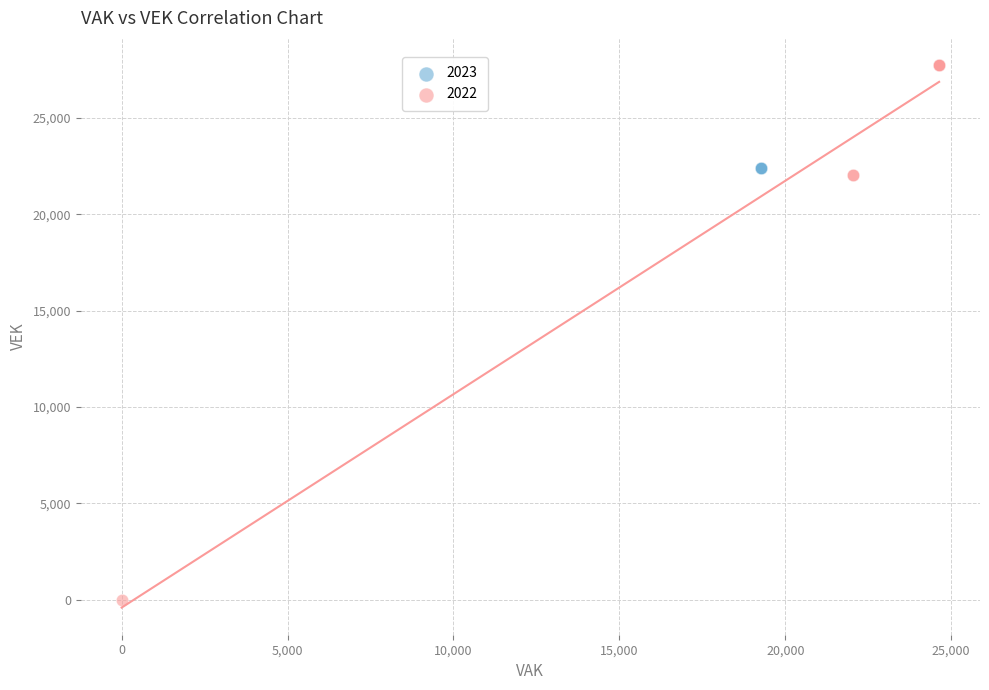

Which series reaches the minimum Y coordinate?

2022